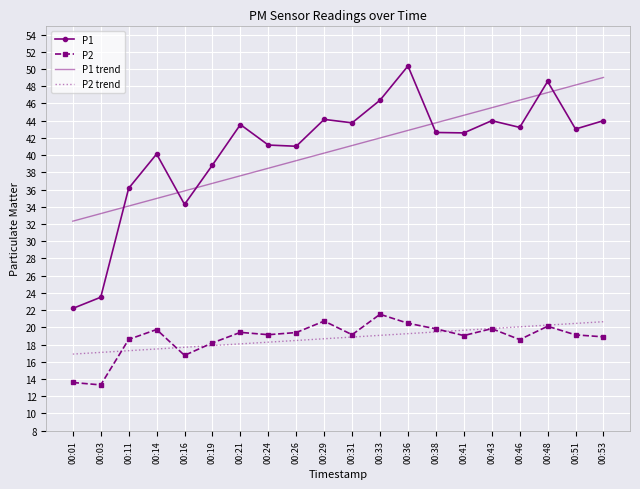

The value of P2 trend at 00:51 is 20.5. True or false?

True